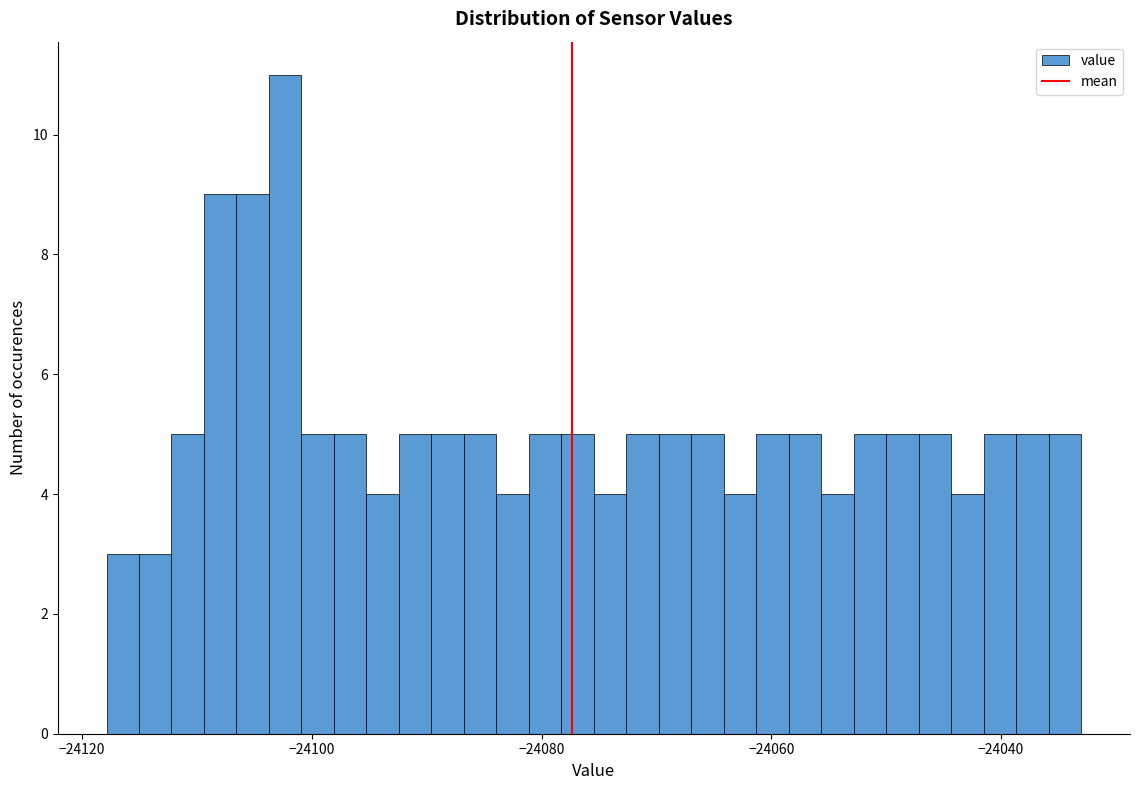

Around what value on the x-axis is the tallest bar? Give the approximate position of its centre, as read against the axis.

-24102